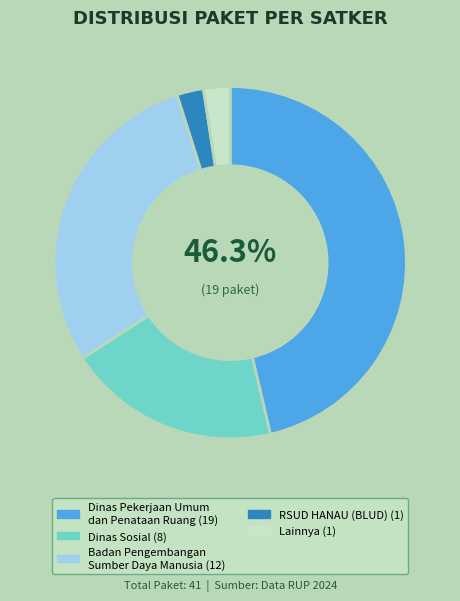

Does any single category account for the majority?

No